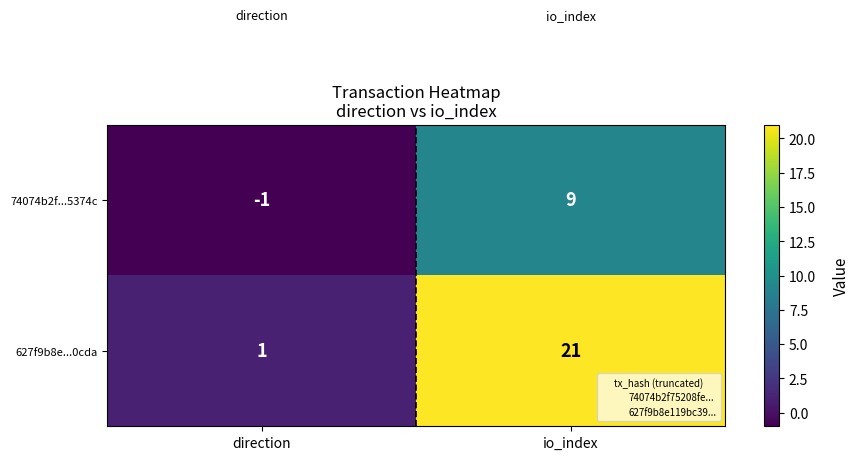

Which category has the highest value in the 74074b2f...5374c series?

io_index